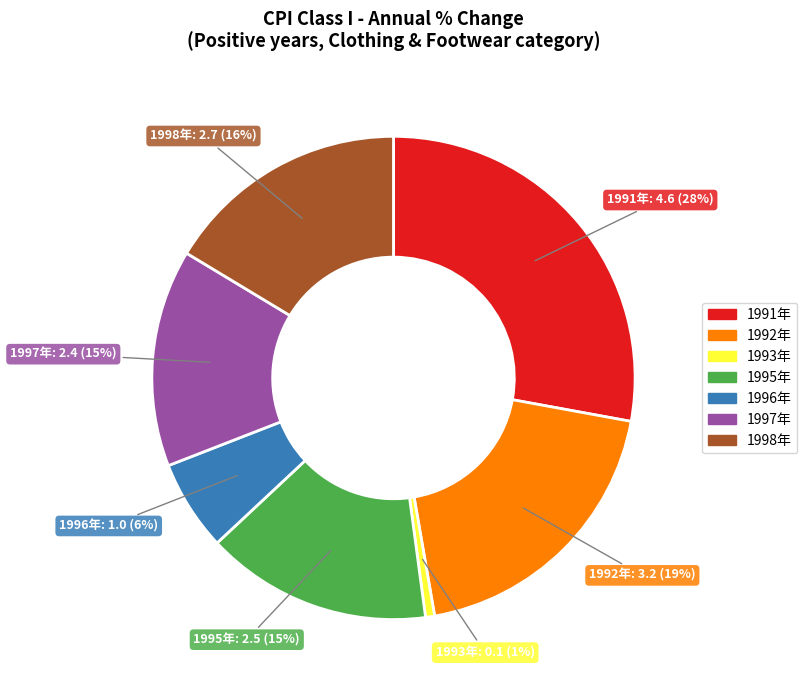

To the nearest percent, what is the average slice percentage?

14%